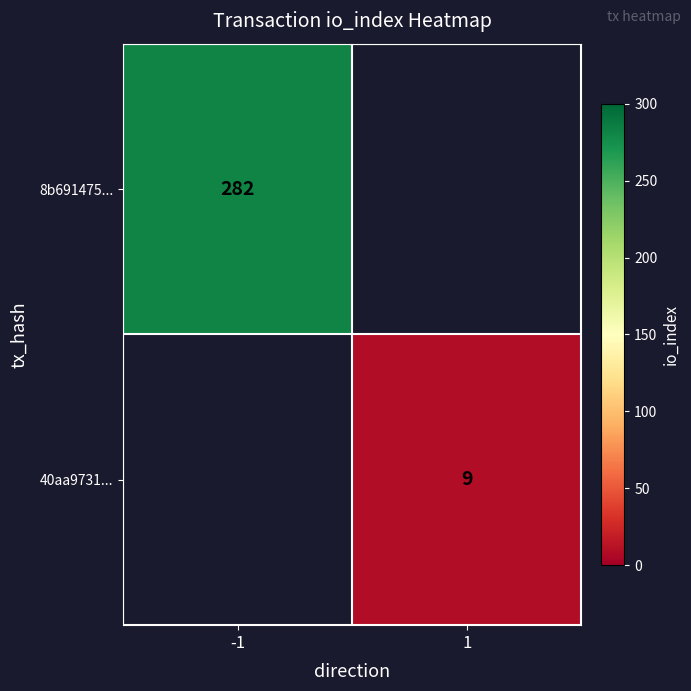

True or false: 40aa9731... has a value of 9 at 1.

True